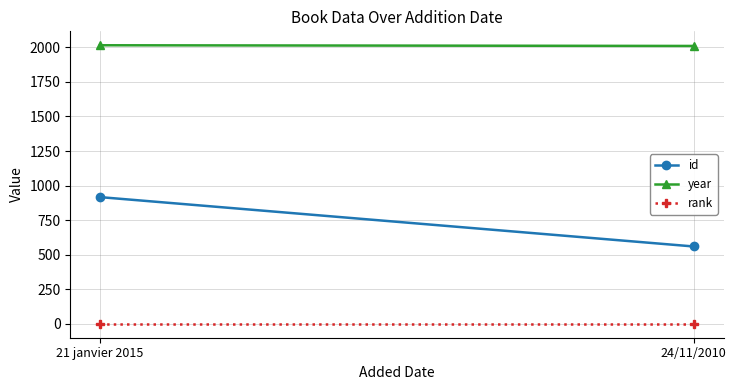

List the labels in order of year value, largest first.

21 janvier 2015, 24/11/2010